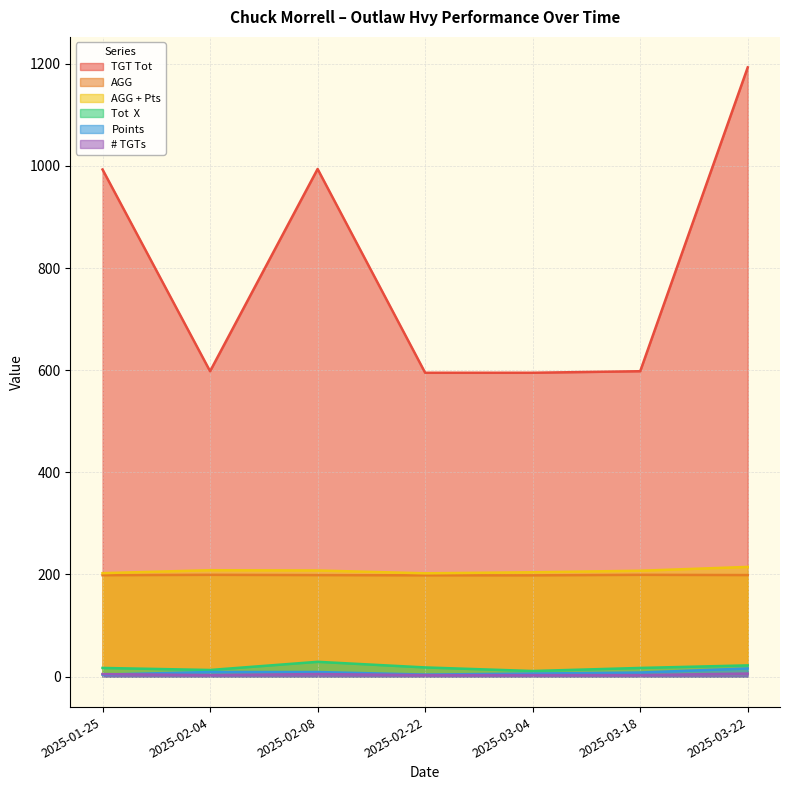

What is the approximate value of # TGTs at 2025-02-04?

3.0